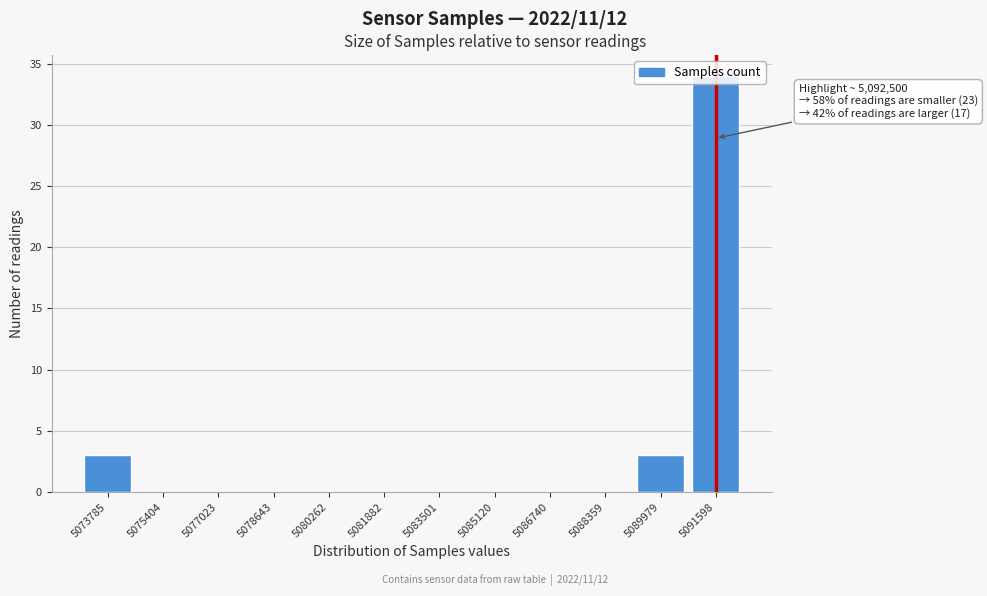

True or false: the data shows 16 at 5080262.

False